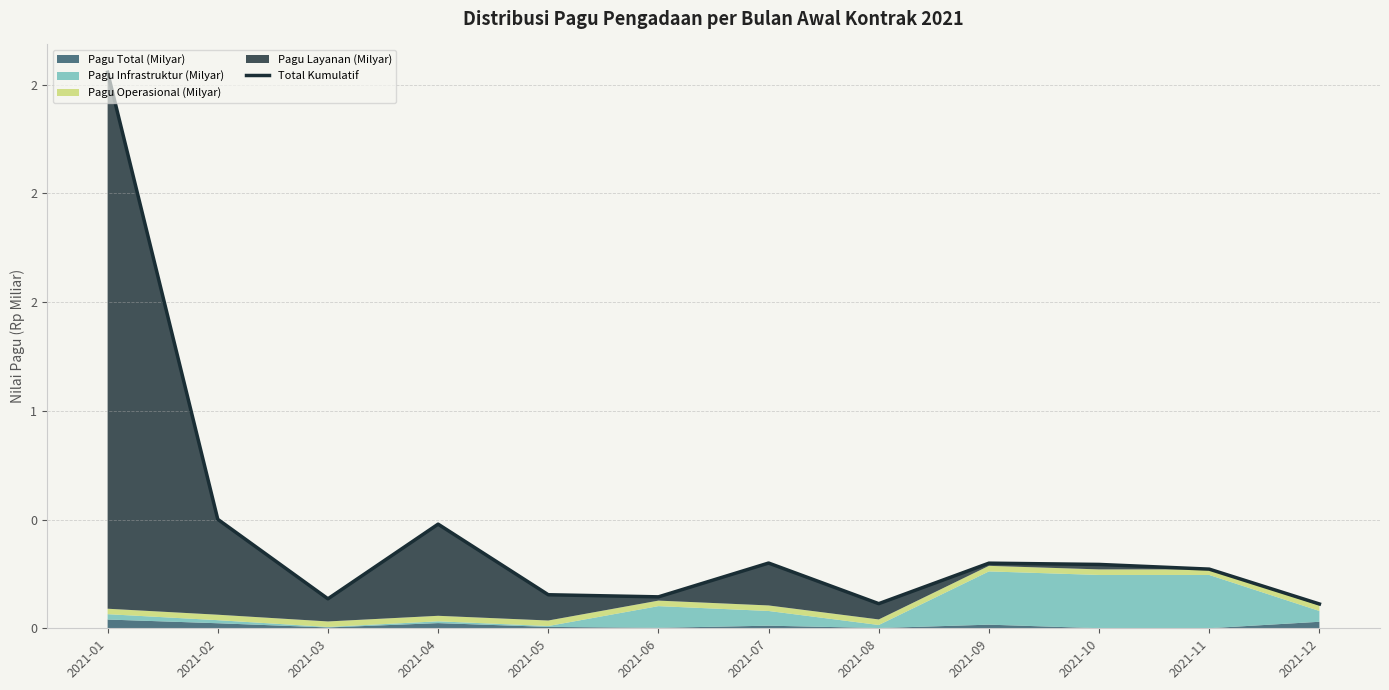

What is the maximum value shown in the chart?

2.6